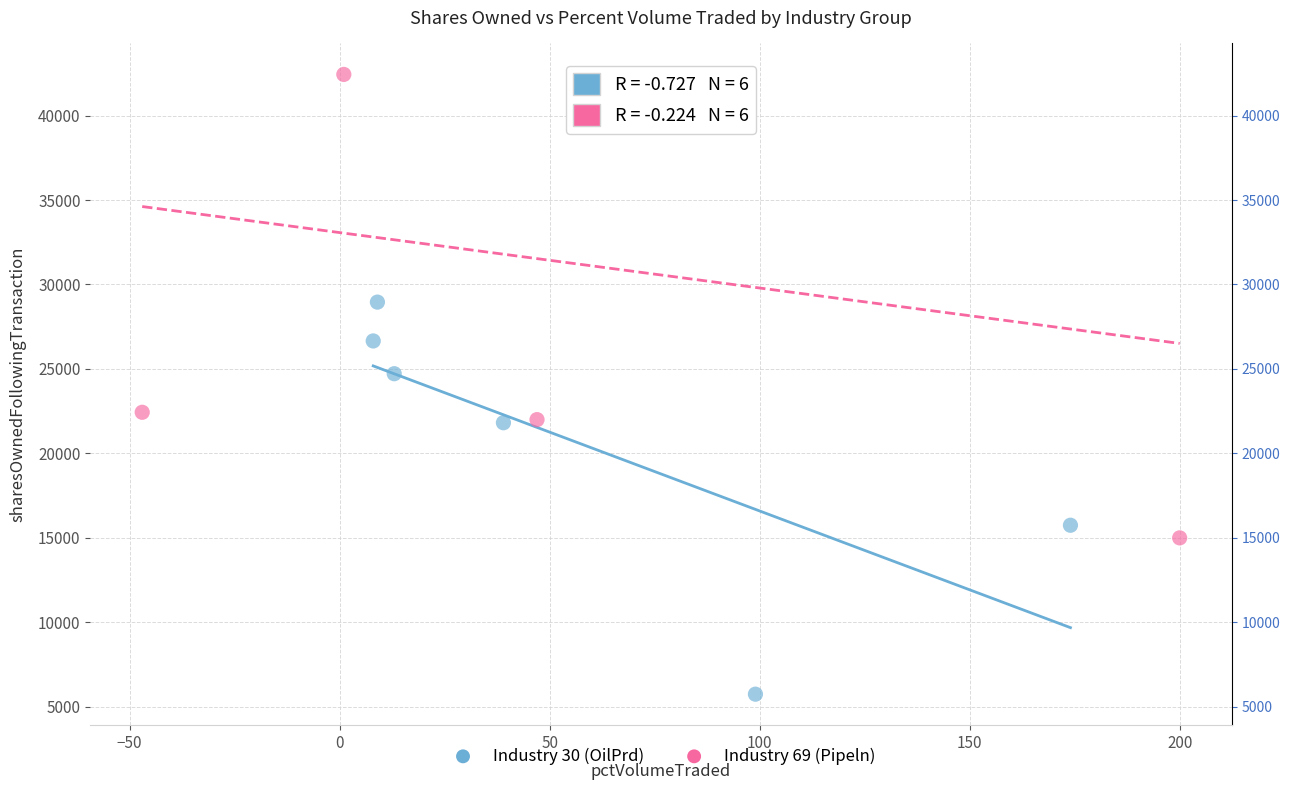

Which series has the largest Y range (max minus min)?

Industry 69 (Pipeln)